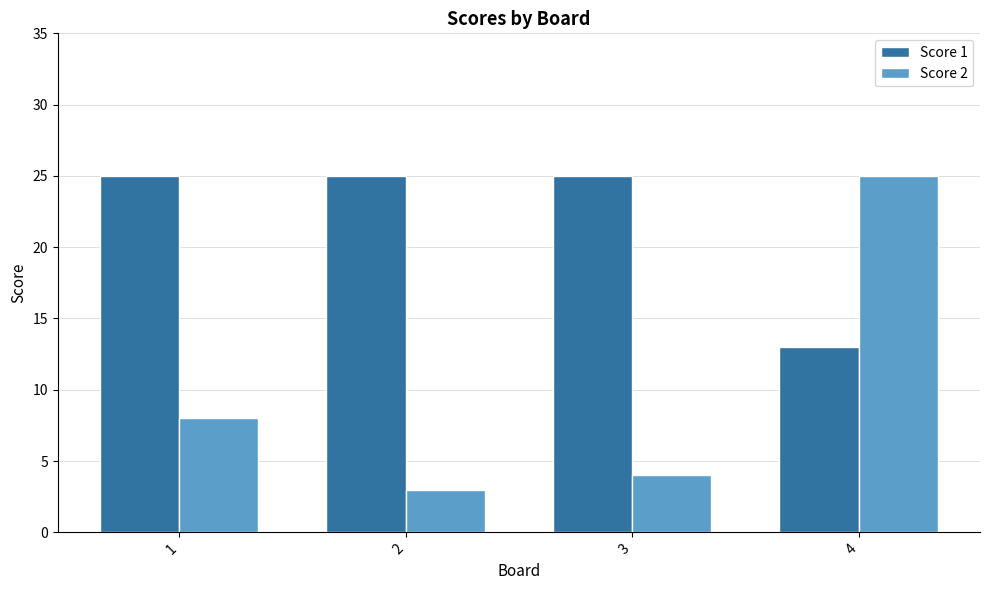

At which category is the sum across all series the highest?

4